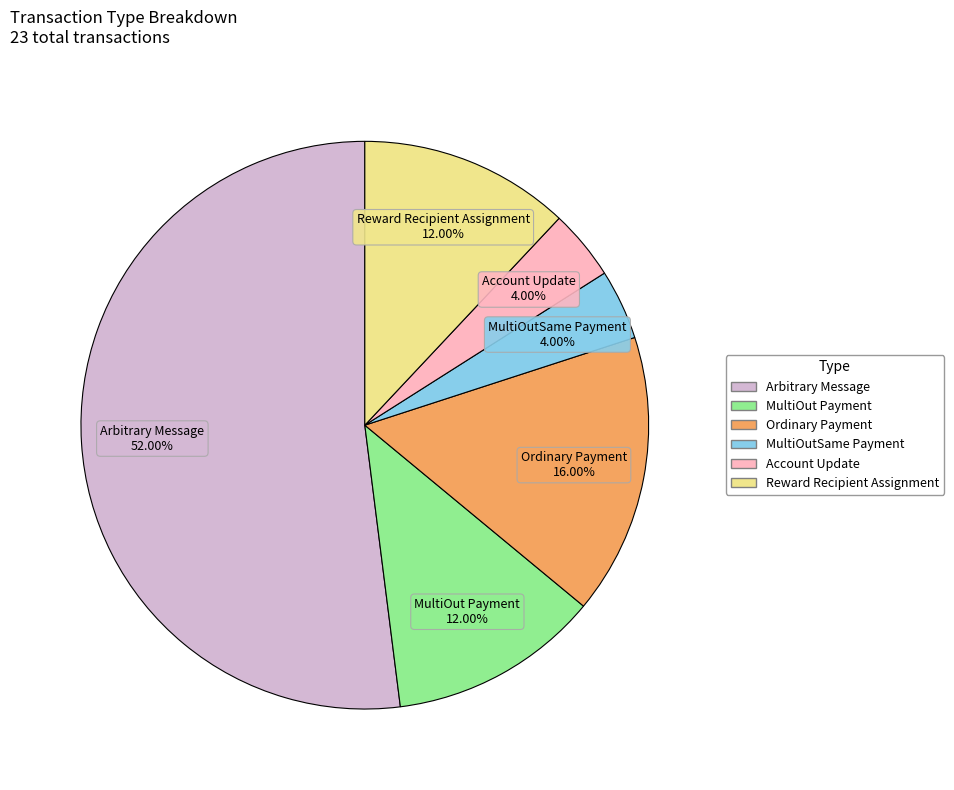

The MultiOut Payment slice represents 23% of the pie. True or false?

False